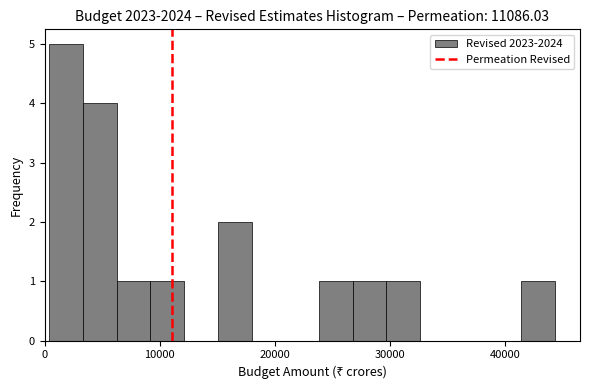

Read against the x-axis, roughly where is the centre of the tallest bar?

2000